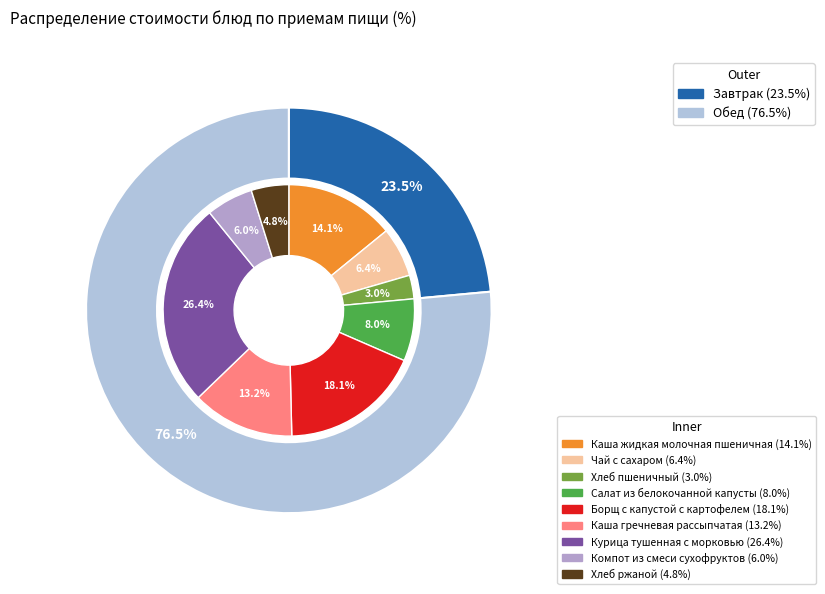

Which category accounts for the majority?

Обед